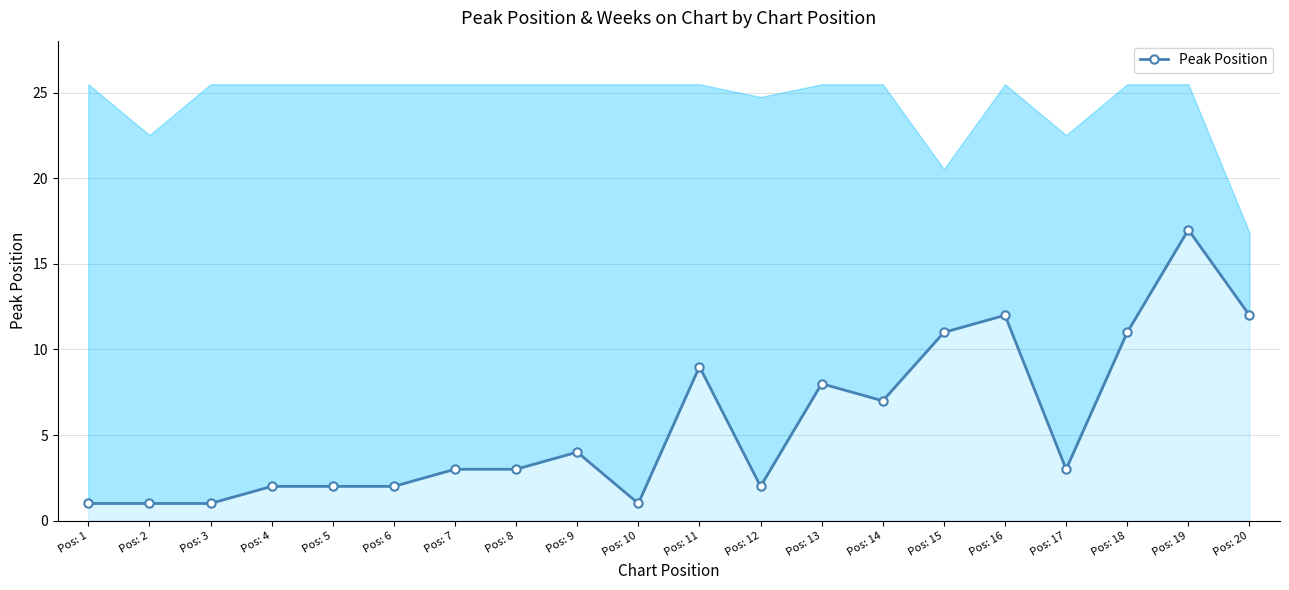

Which has a higher value, Pos: 2 or Pos: 11?

Pos: 11